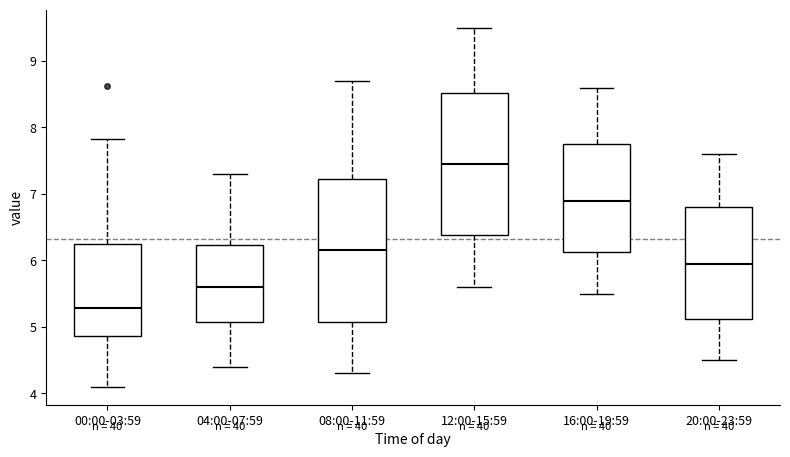

Reading left to right, transcribe this box plot: for each box, give where its median line is, the range the box spans, and where its two whiskers end, as read against the y-axis. The values are not printed on the chart, so give them approximately, as read against the axis.

00:00-03:59: median 5.3, box 4.9 to 6.2, whiskers 4.1 to 7.8
04:00-07:59: median 5.6, box 5.1 to 6.2, whiskers 4.4 to 7.3
08:00-11:59: median 6.2, box 5.1 to 7.2, whiskers 4.3 to 8.7
12:00-15:59: median 7.5, box 6.4 to 8.5, whiskers 5.6 to 9.5
16:00-19:59: median 6.9, box 6.1 to 7.8, whiskers 5.5 to 8.6
20:00-23:59: median 6.0, box 5.1 to 6.8, whiskers 4.5 to 7.6